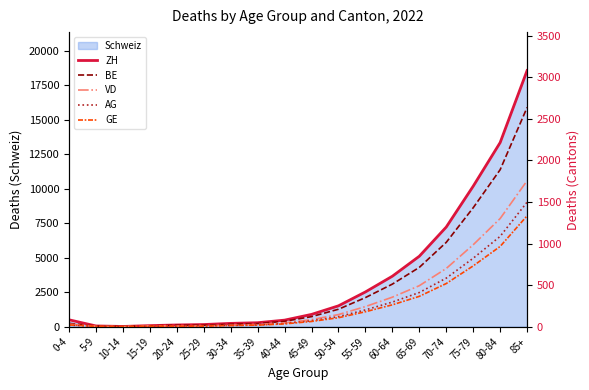

At which label is Schweiz closest to 9295?

75-79